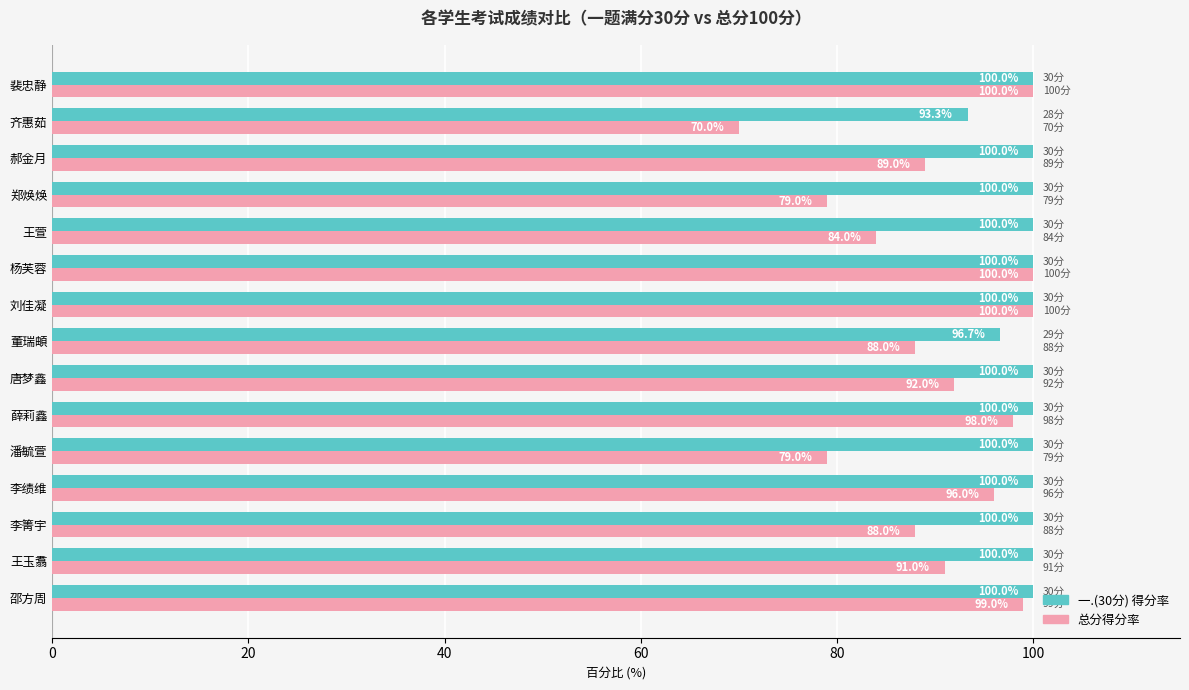

Which category has the lowest value across all series?

齐惠茹